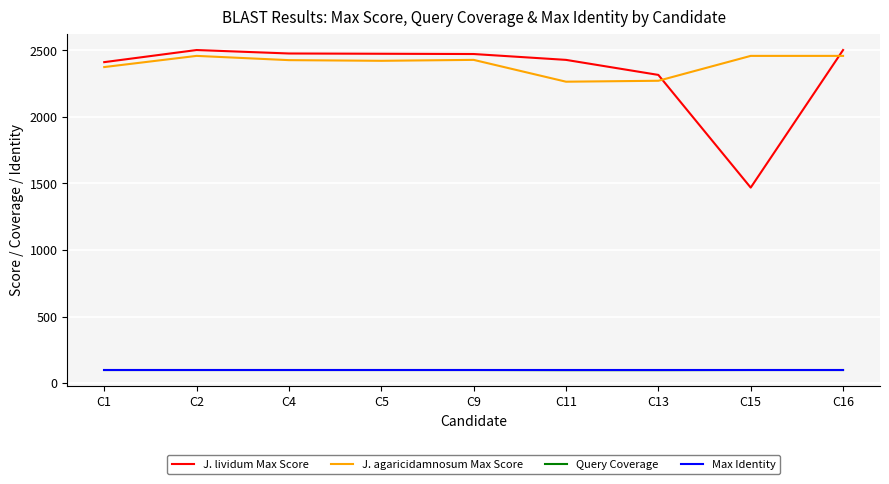

Which series has the largest range (max minus min)?

J. lividum Max Score